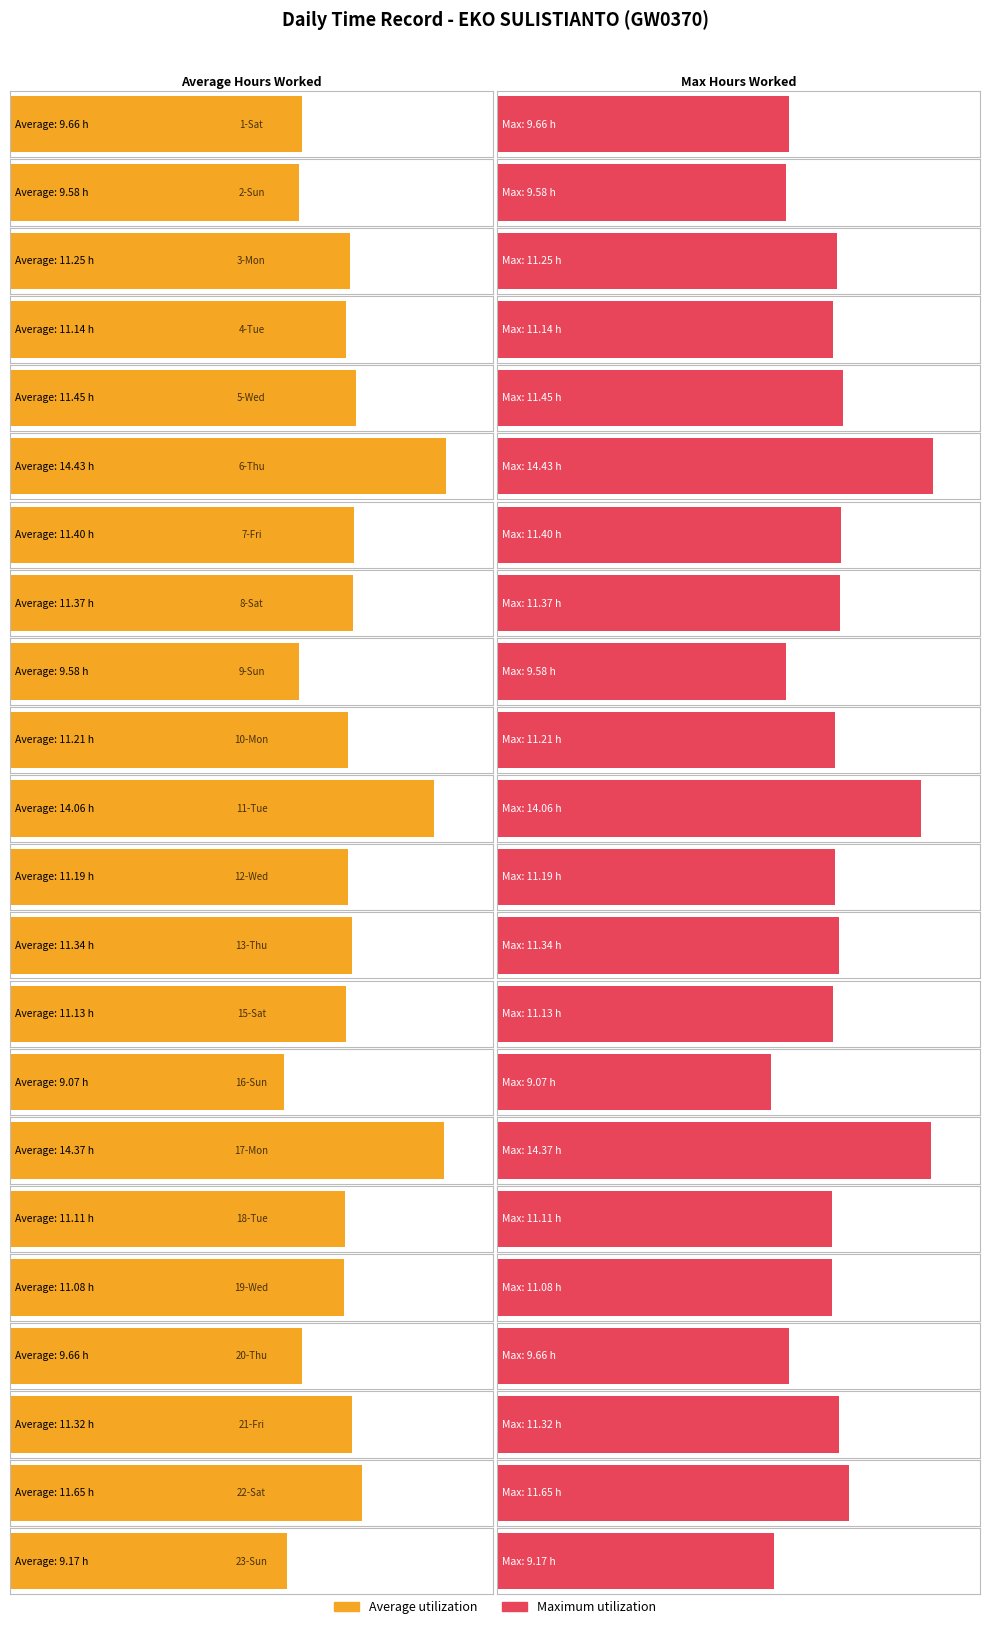

Is the value of Maximum utilization at 3-Mon greater than the value of Average utilization at 9-Sun?

Yes